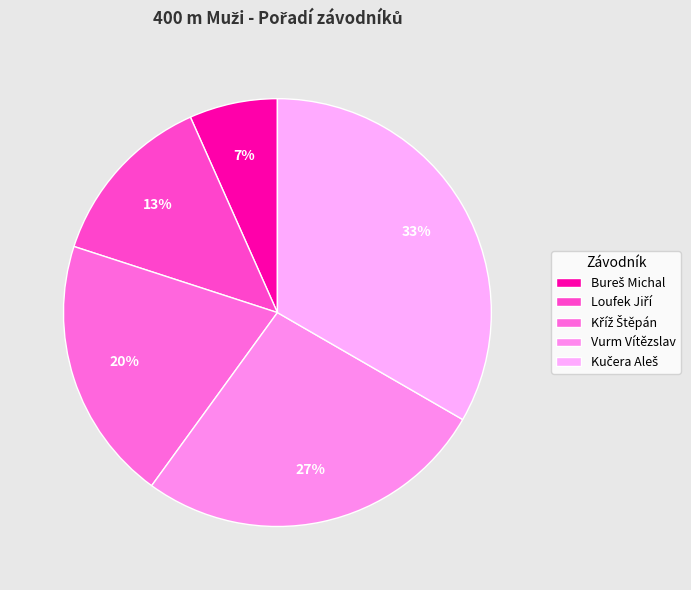

Is there a majority slice in this chart?

No